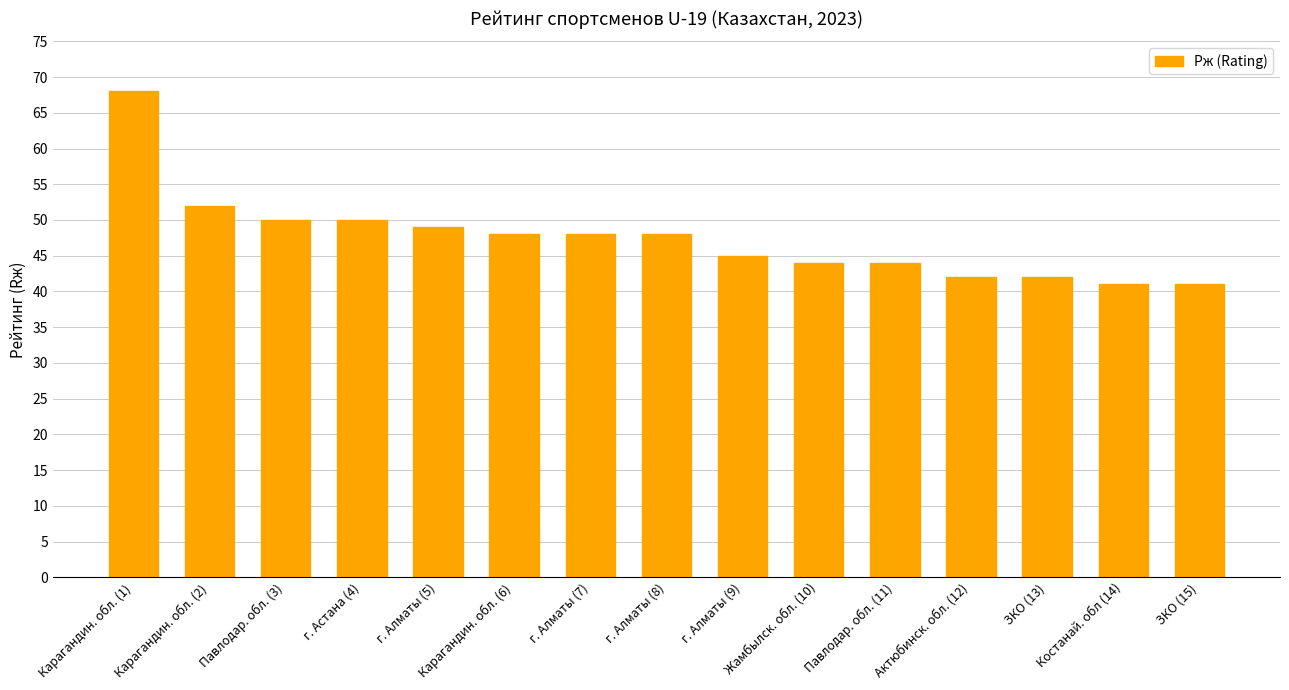

The chart shows a value of 49 at г. Алматы (5). True or false?

True